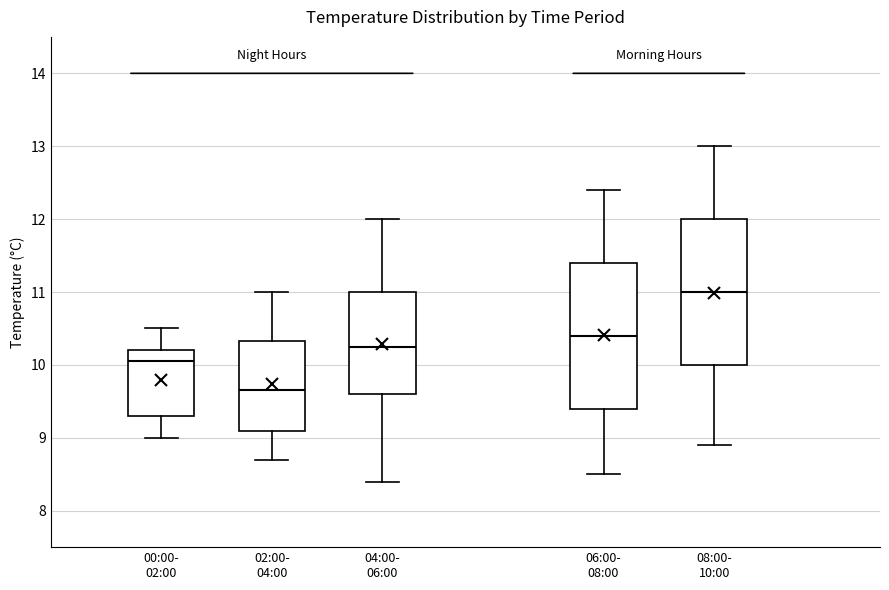

Which box has the highest median line?

08:00- 10:00